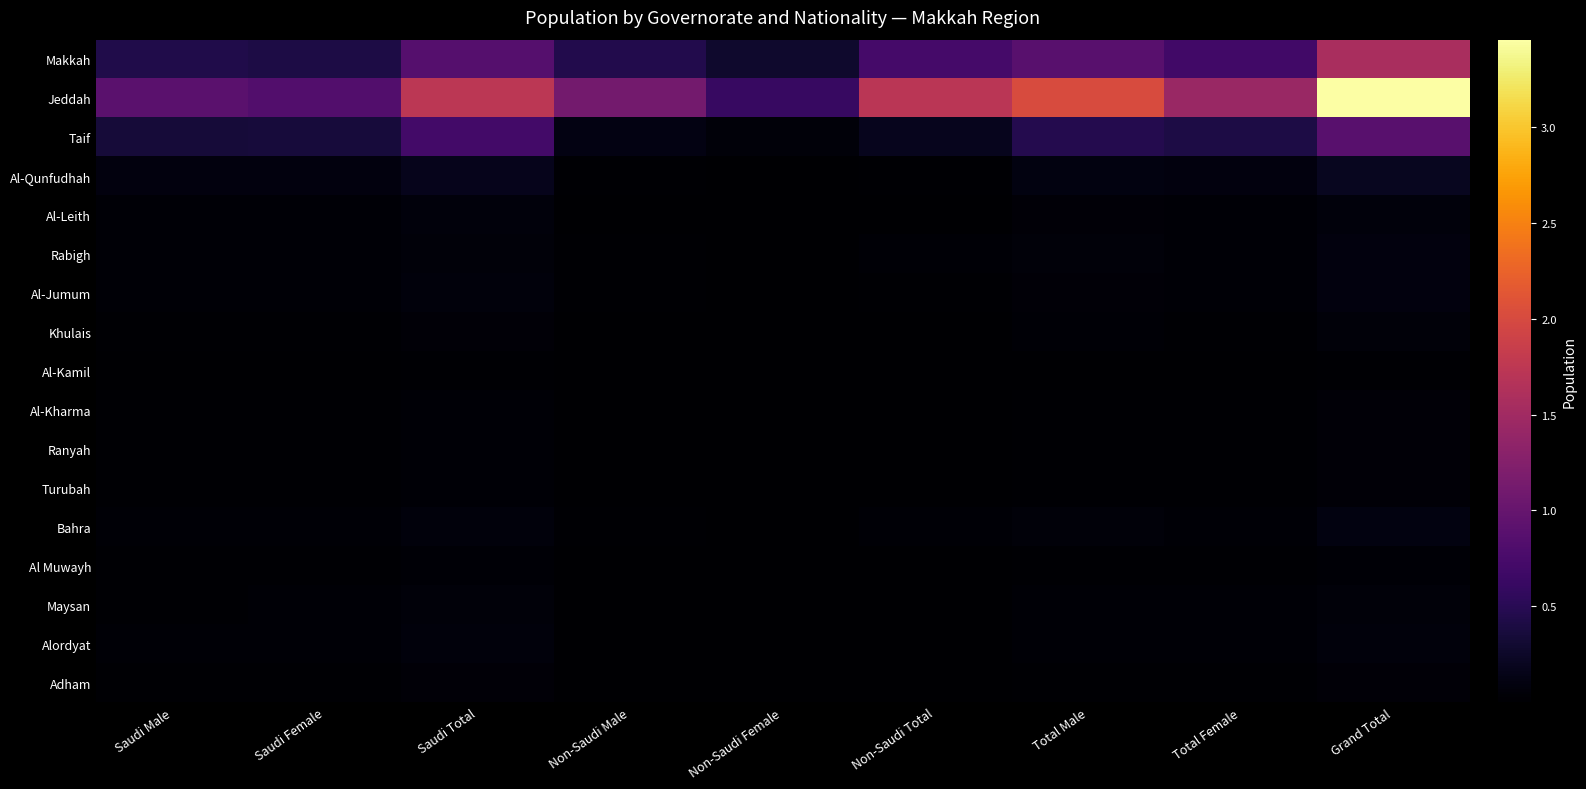

Which series has the widest spread of values?

Jeddah